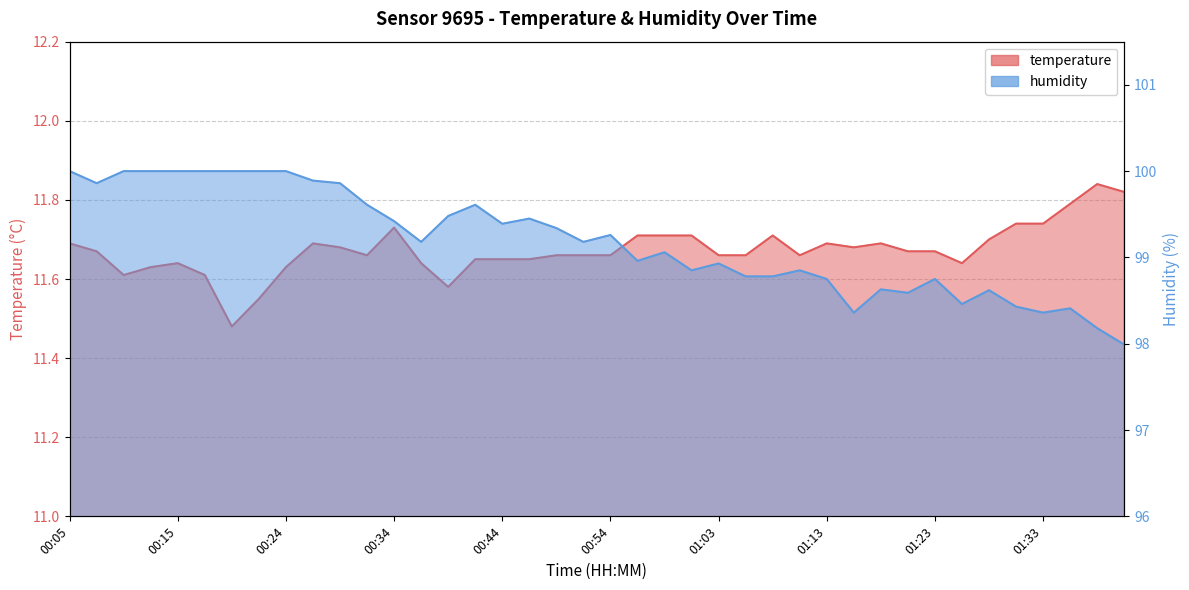

How many temperature values are between 11 and 12?

40